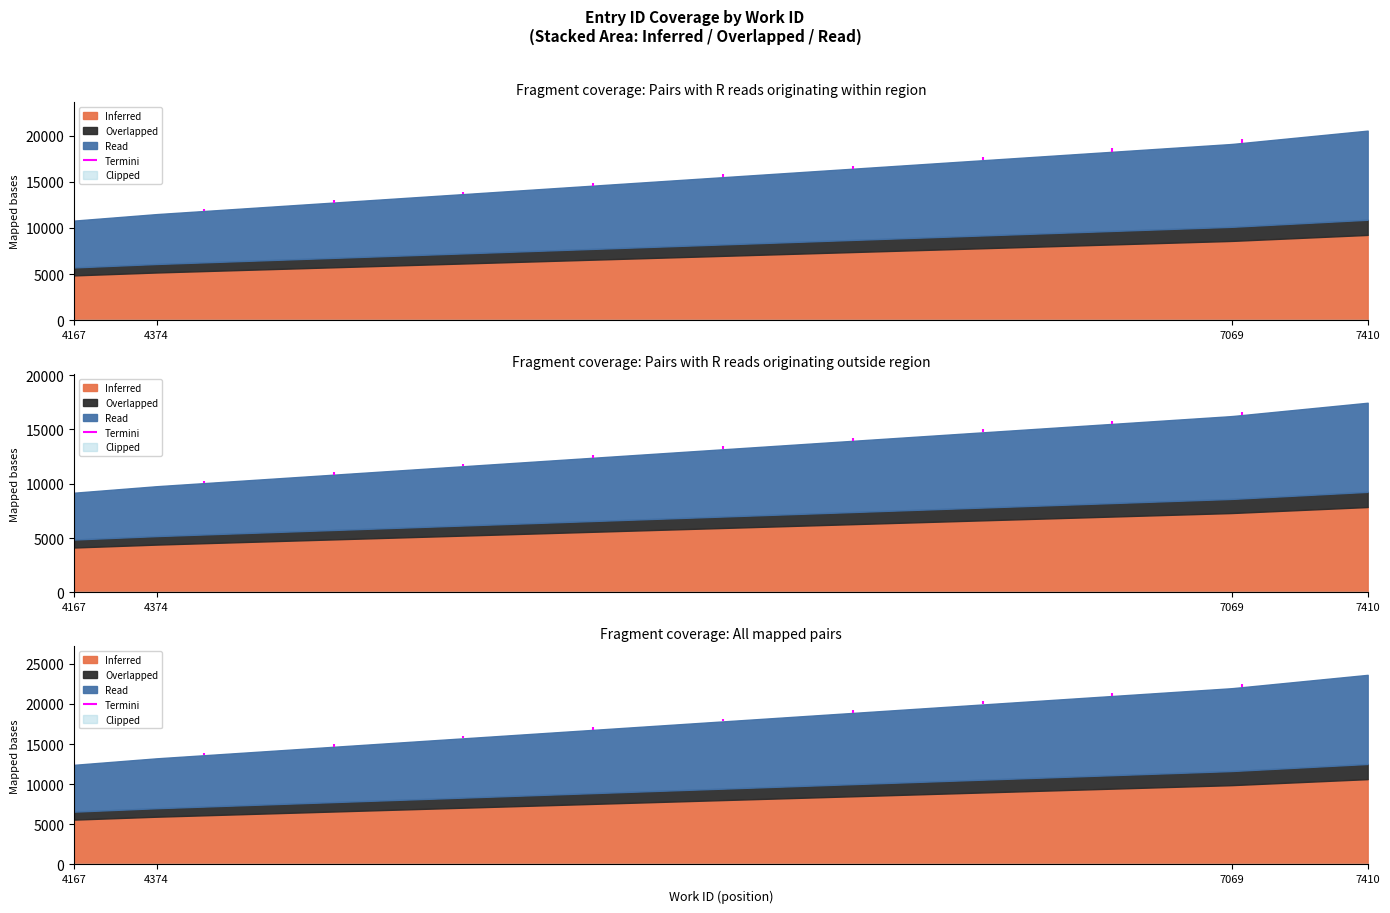

What is the smallest value displayed?

10794